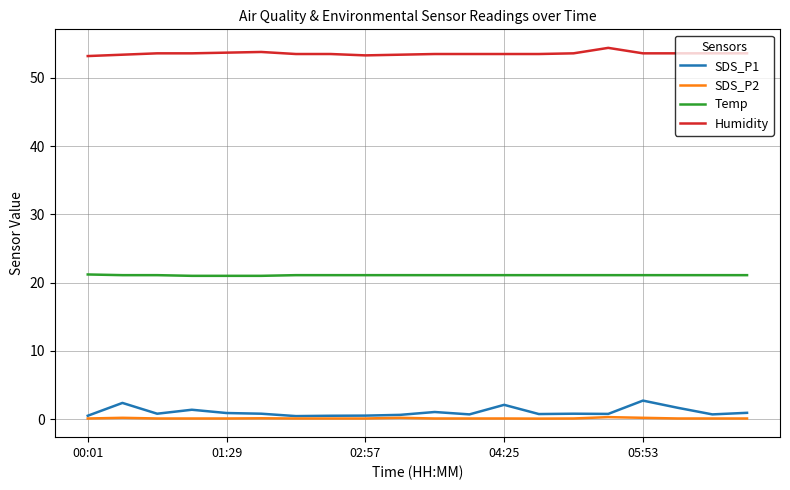

List the series in order of their peak value, lowest first.

SDS_P2, SDS_P1, Temp, Humidity